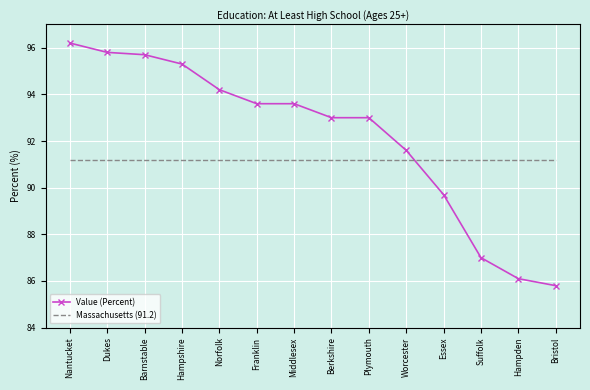

At which label does Value (Percent) first exceed 93?

Nantucket